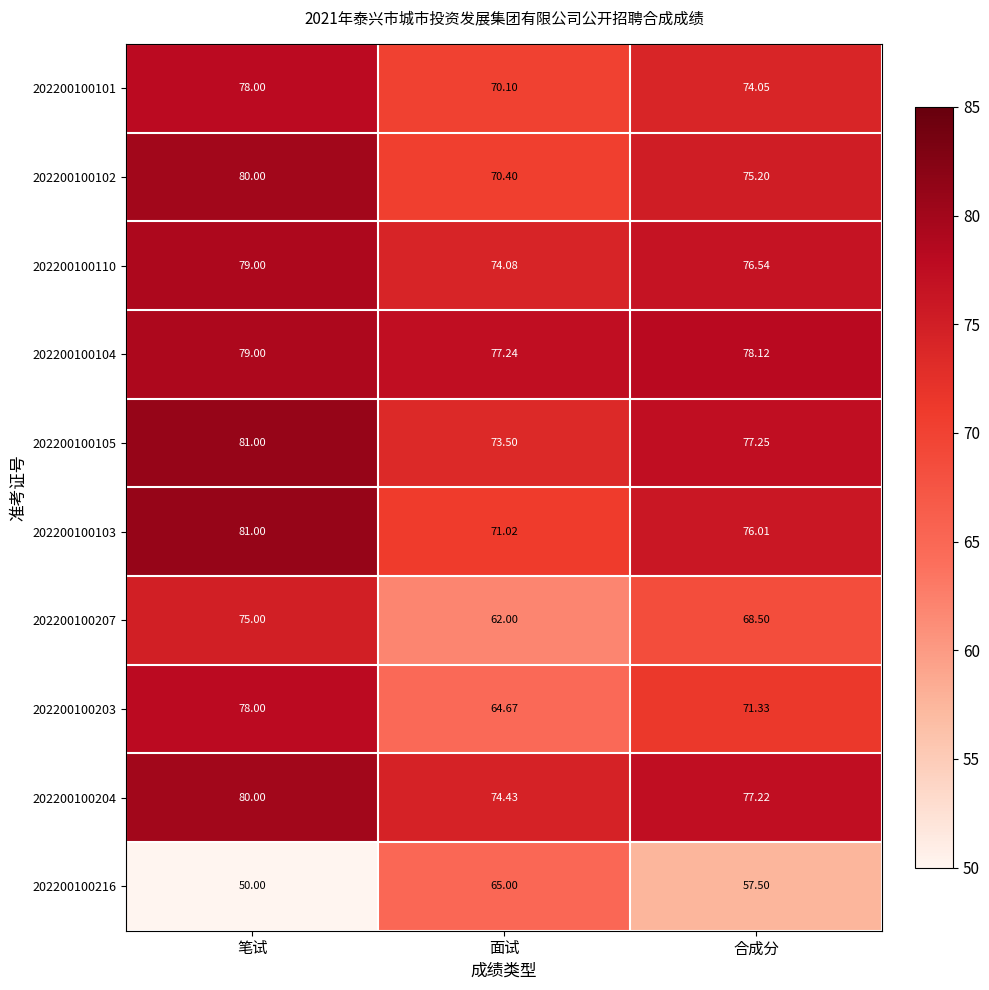

Rank the series at 面试 from highest to lowest value.

202200100104, 202200100204, 202200100110, 202200100105, 202200100103, 202200100102, 202200100101, 202200100216, 202200100203, 202200100207